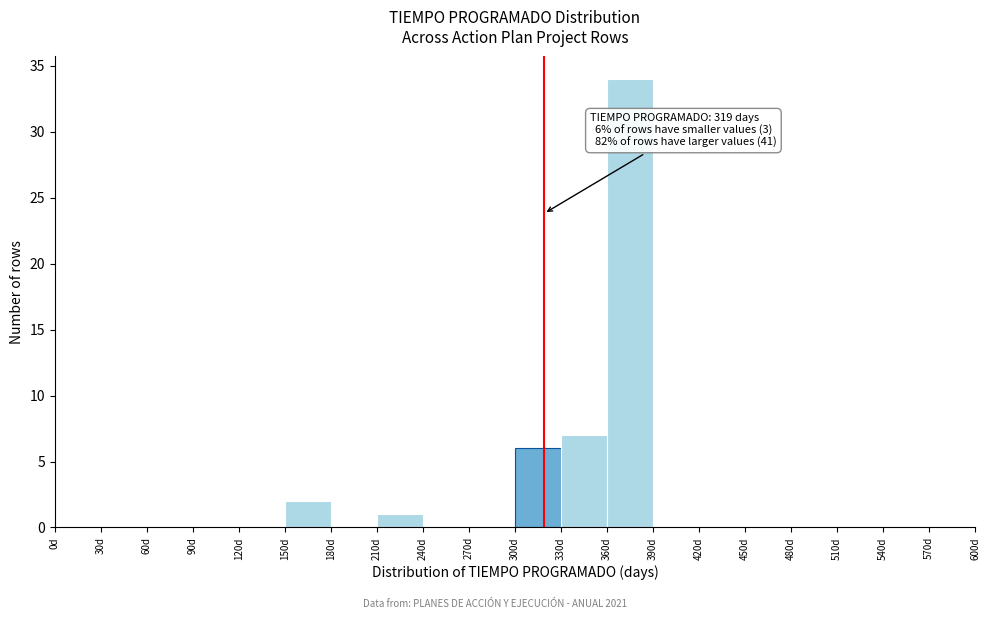

Which range on the x-axis has the tallest bar?

360 to 390